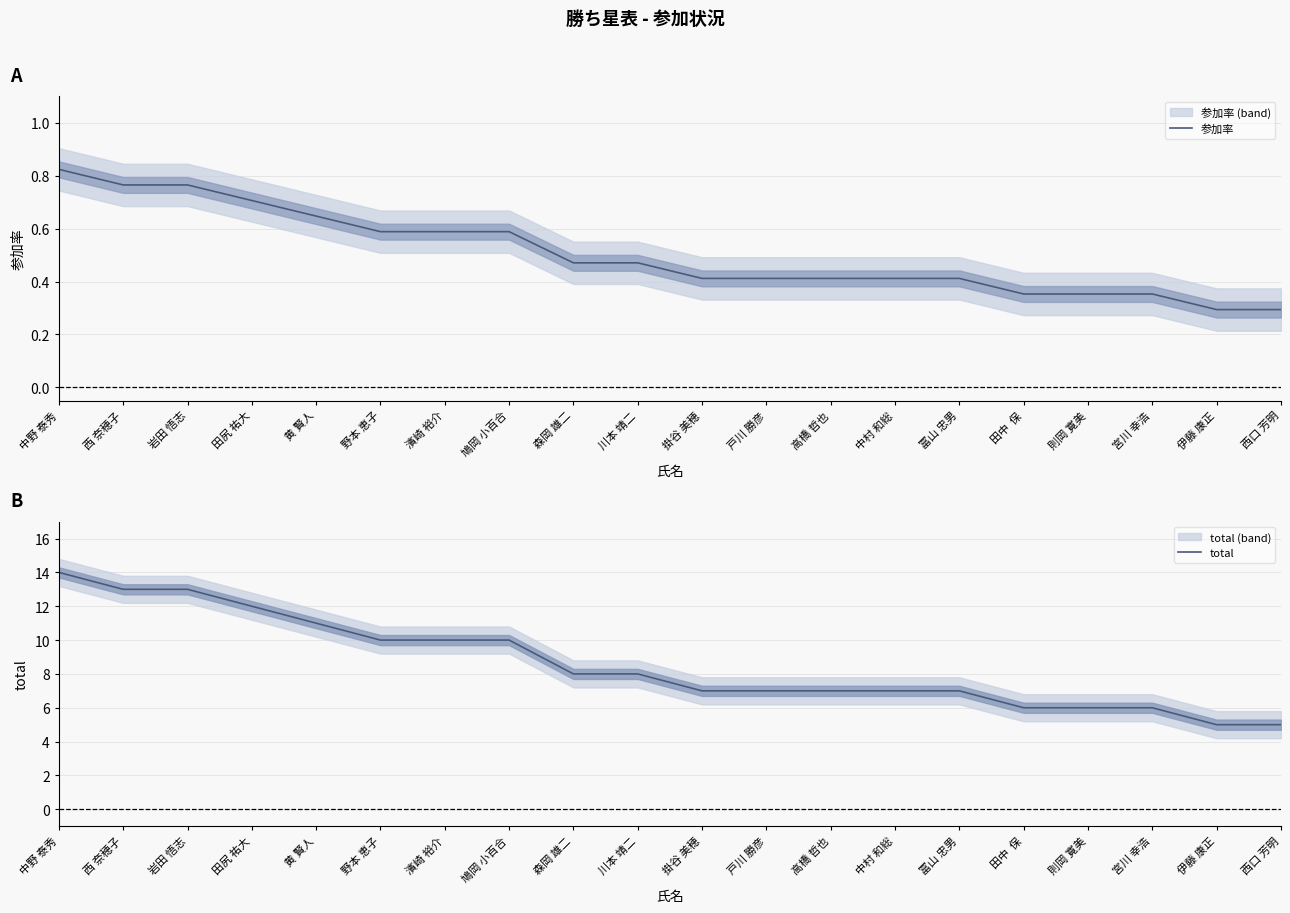

Reading left to right, list all the values displayed in this chart.

参加率: 中野 泰秀=0.8	西 奈穂子=0.8	岩田 悟志=0.8	田尻 祐大=0.7	黄 賢人=0.6	野本 恵子=0.6	濱崎 裕介=0.6	鳩岡 小百合=0.6	森岡 雄二=0.5	川本 靖二=0.5	掛谷 美穂=0.4	戸川 勝彦=0.4	高橋 哲也=0.4	中村 和総=0.4	冨山 忠男=0.4	田中  保=0.4	則岡 寛美=0.4	宮川 幸浩=0.4	伊藤 康正=0.3	西口 芳明=0.3
total: 中野 泰秀=14.0	西 奈穂子=13.0	岩田 悟志=13.0	田尻 祐大=12.0	黄 賢人=11.0	野本 恵子=10.0	濱崎 裕介=10.0	鳩岡 小百合=10.0	森岡 雄二=8.0	川本 靖二=8.0	掛谷 美穂=7.0	戸川 勝彦=7.0	高橋 哲也=7.0	中村 和総=7.0	冨山 忠男=7.0	田中  保=6.0	則岡 寛美=6.0	宮川 幸浩=6.0	伊藤 康正=5.0	西口 芳明=5.0